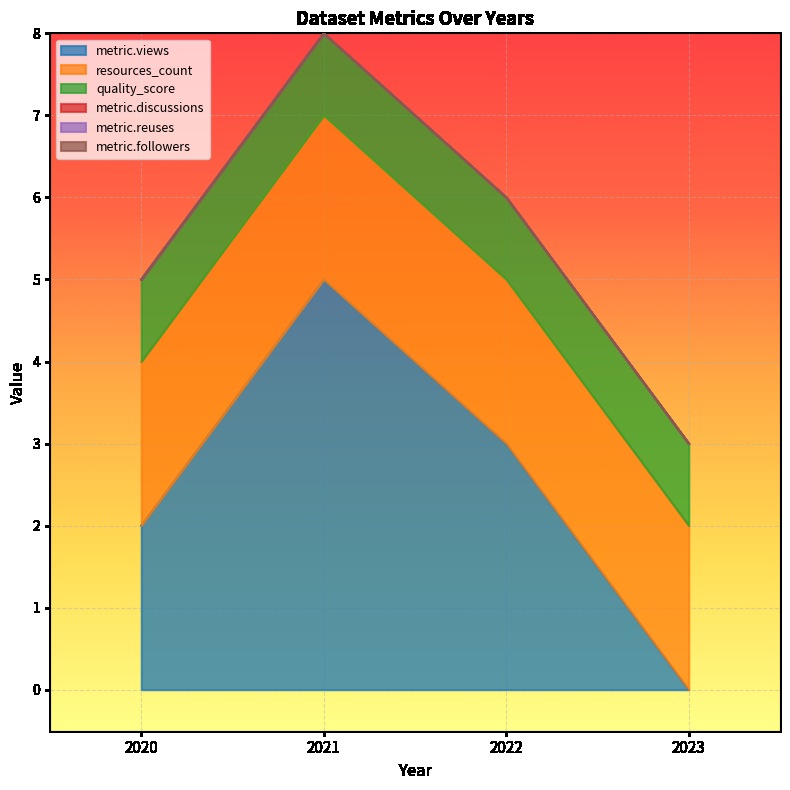

List the labels in order of metric.followers value, largest first.

2023, 2022, 2020, 2021